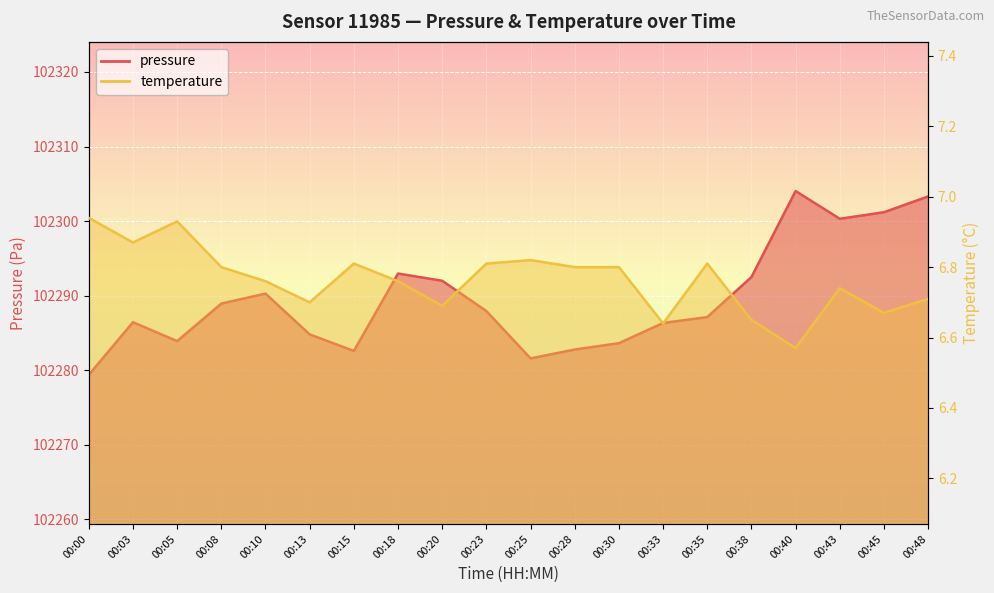

At which label is temperature closest to 6?

00:40